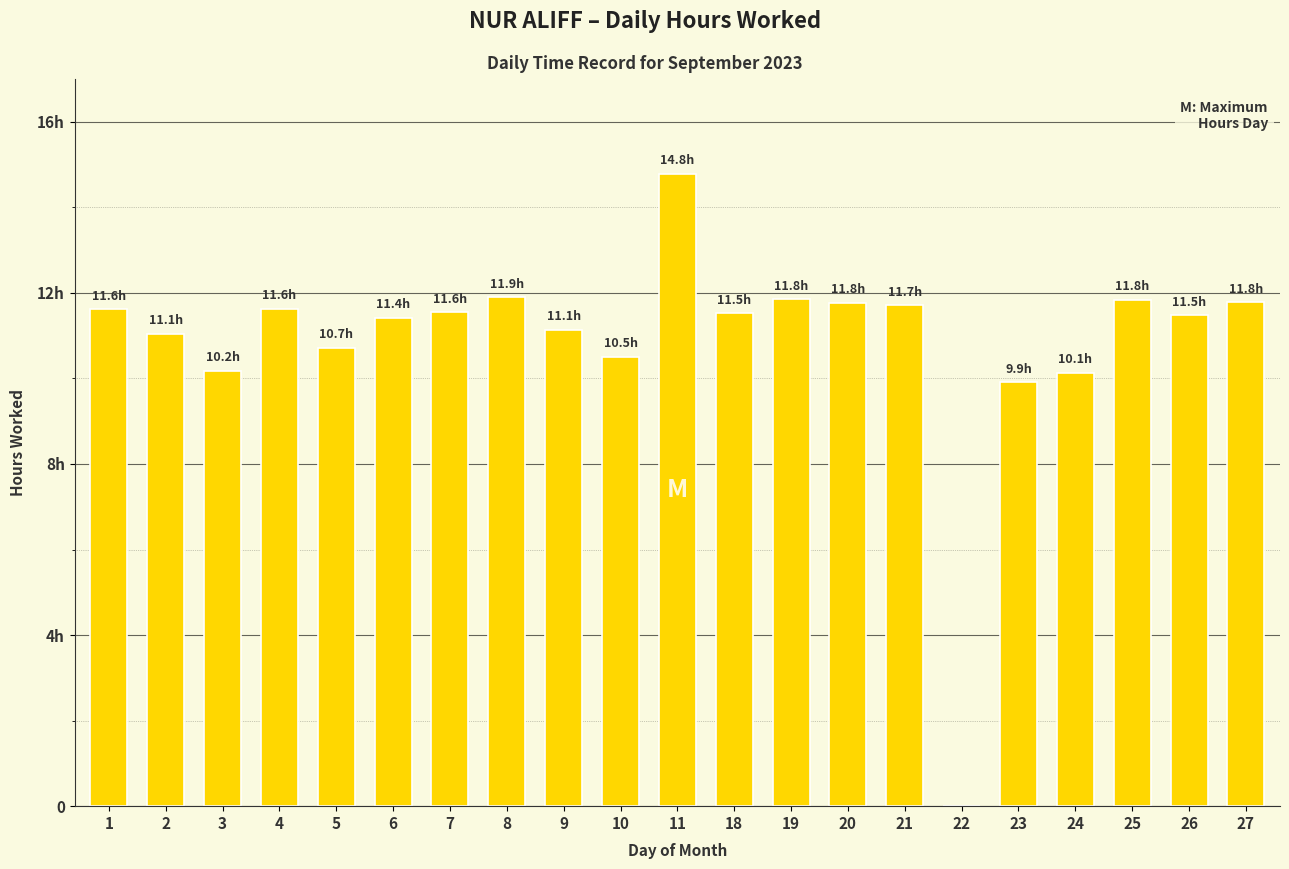

Are the bars horizontal?

No